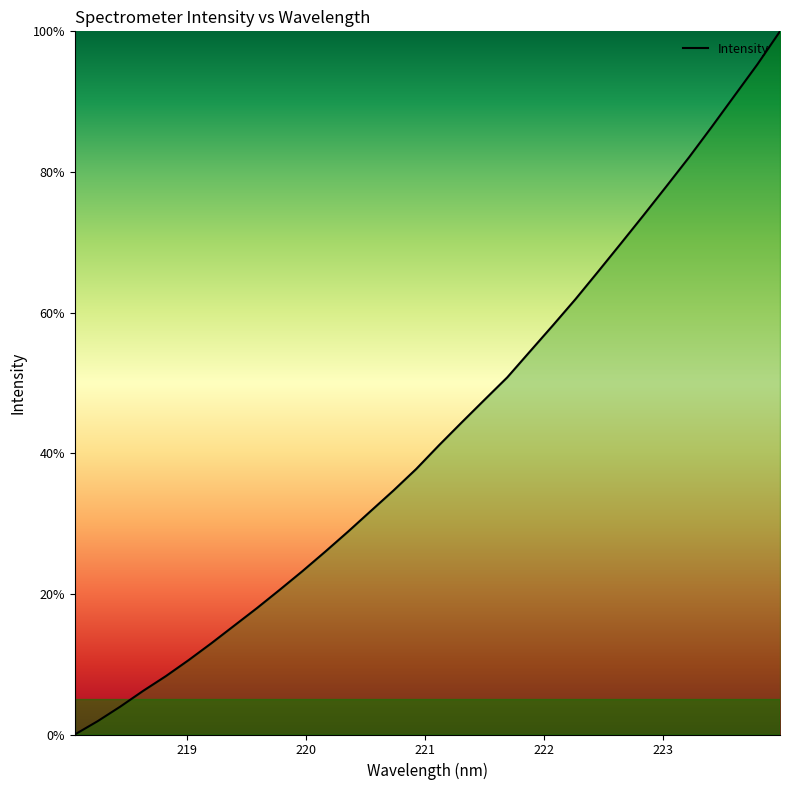

What is the difference between the maximum and minimum values?

100.0